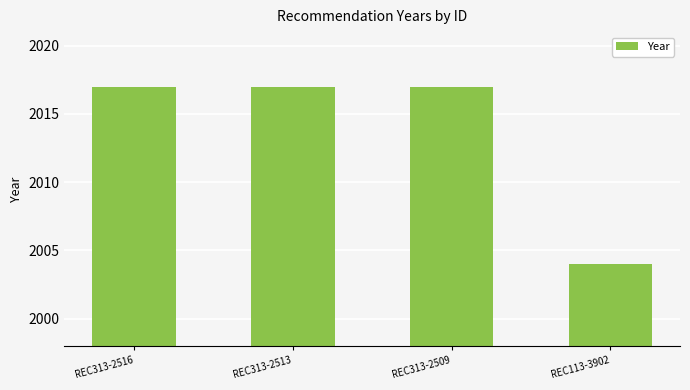

What is the label of the 4th bar from the right?

REC313-2516